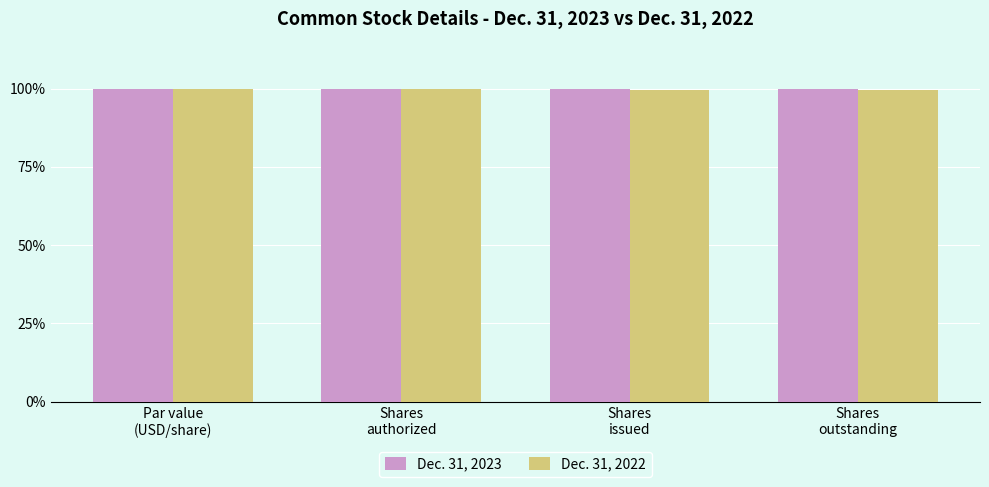

What is the label of the 3rd bar from the left?

Shares
issued